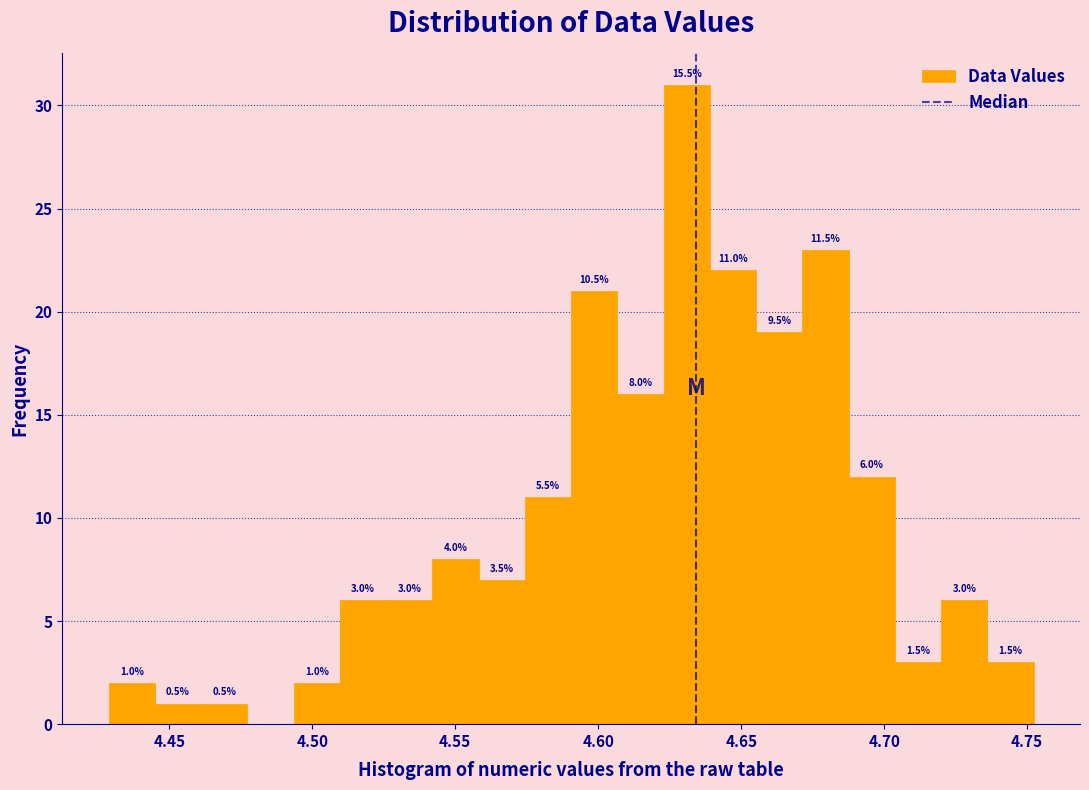

Around what value on the x-axis is the tallest bar? Give the approximate position of its centre, as read against the axis.

4.630